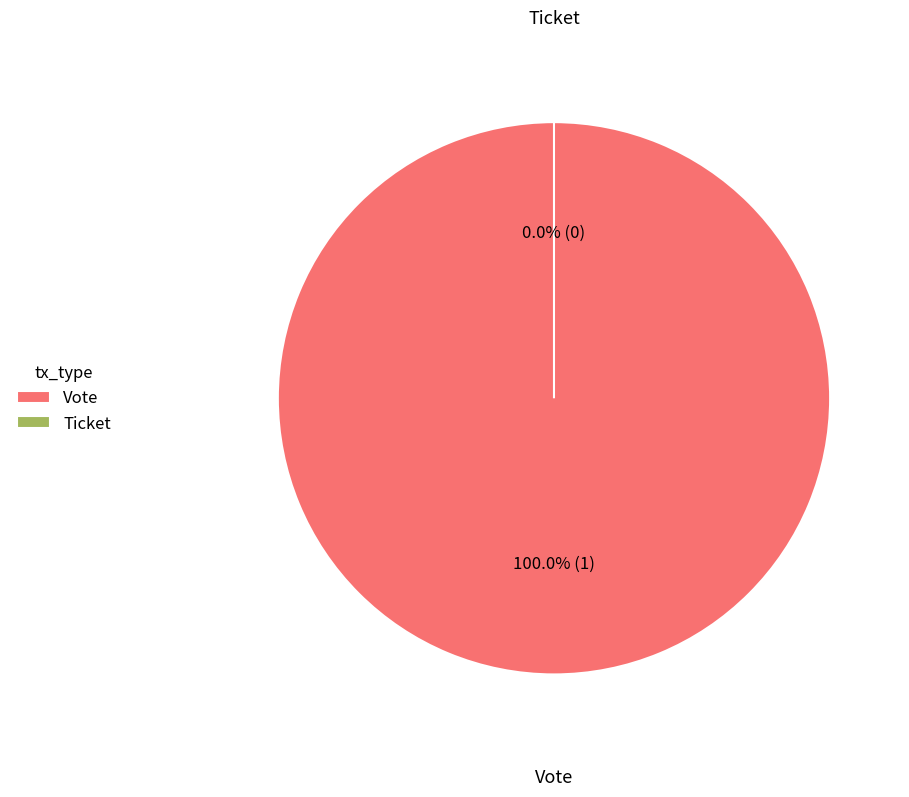

Which slice is the largest?

Vote